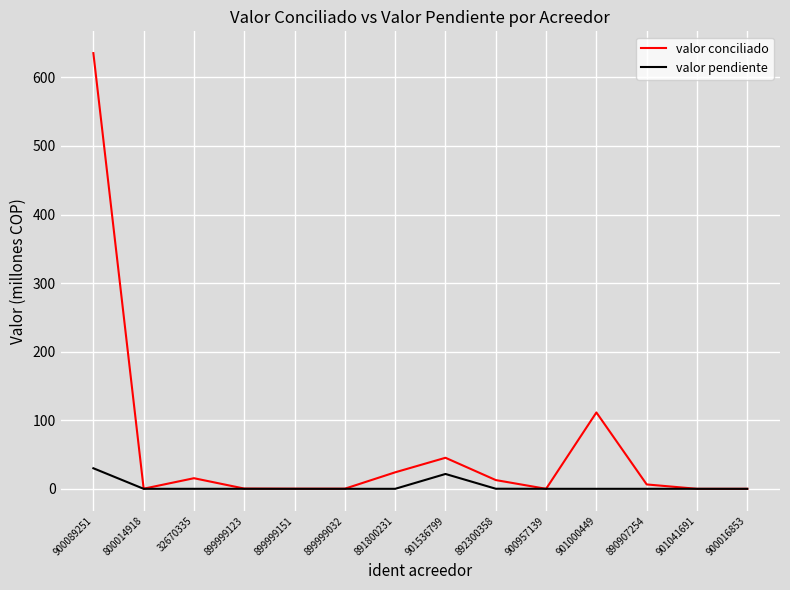

What is the greatest value displayed?

635.3